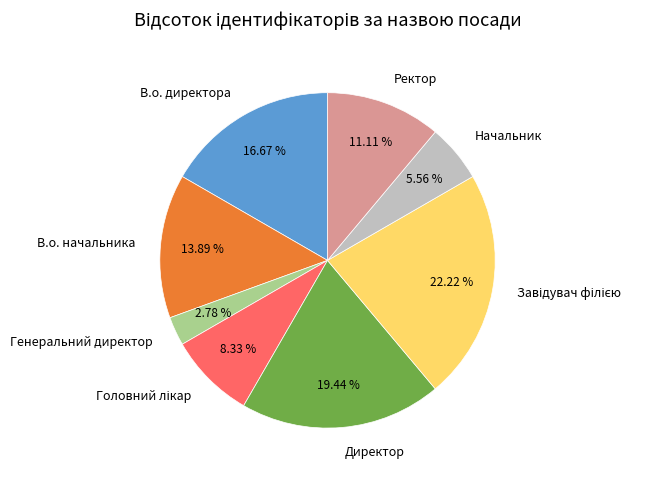

Which category has the smallest portion of the pie?

Генеральний директор